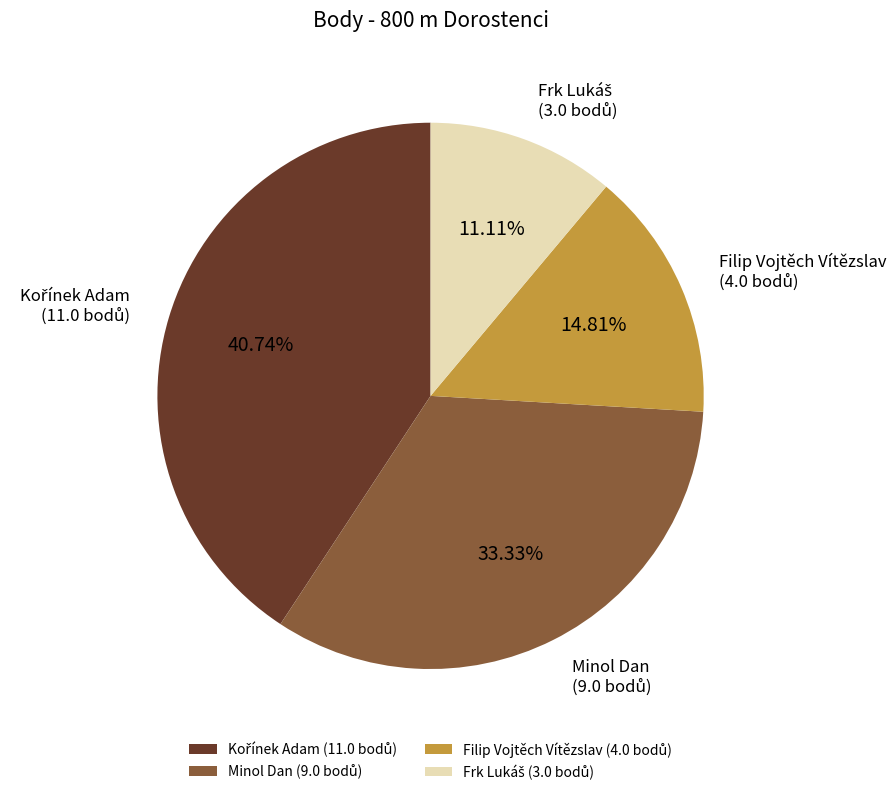

Between Minol Dan and Filip Vojtěch Vítězslav, which is larger?

Minol Dan